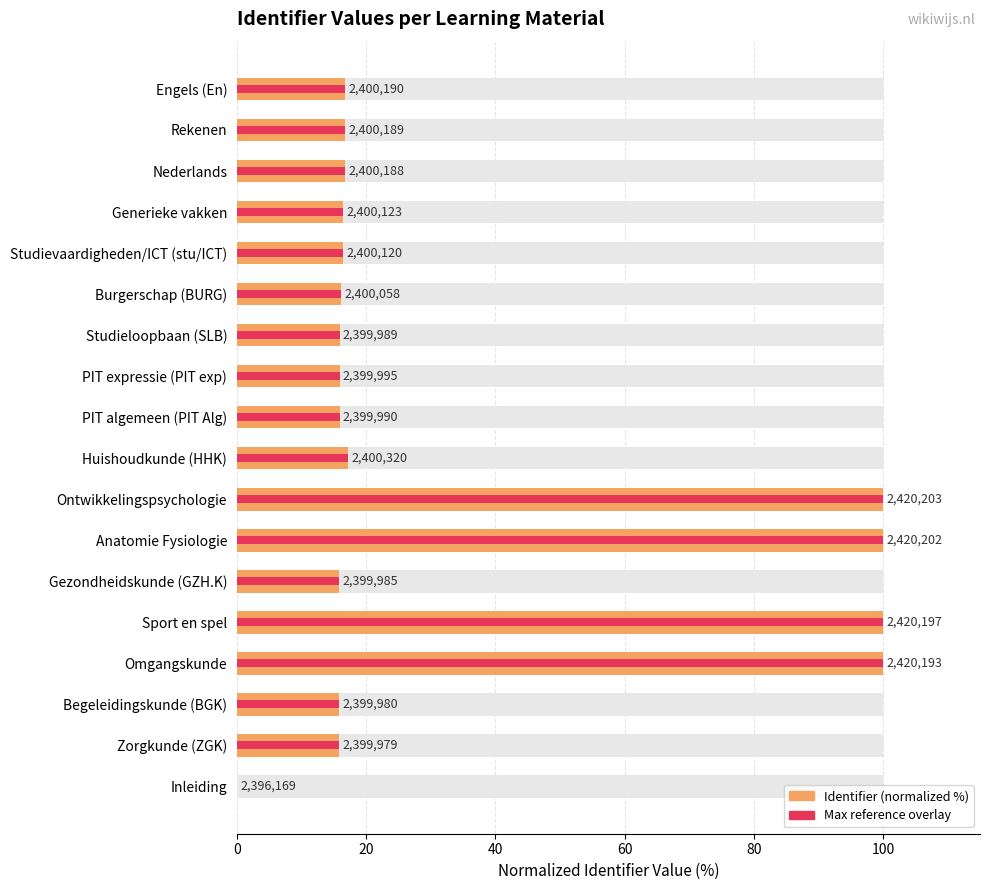

How many bars are there in total?

18